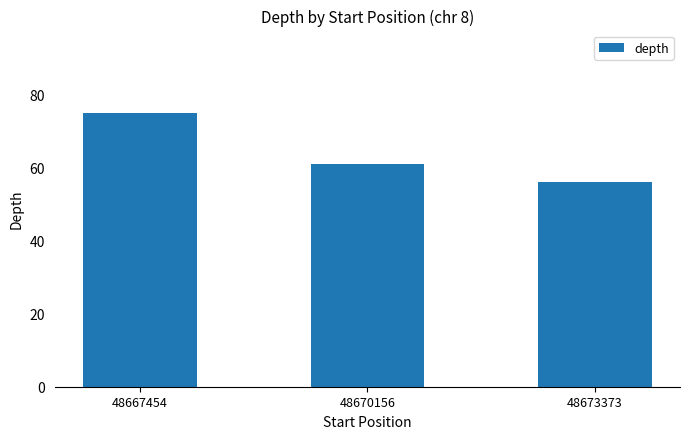

The value at 48673373 is 12. True or false?

False